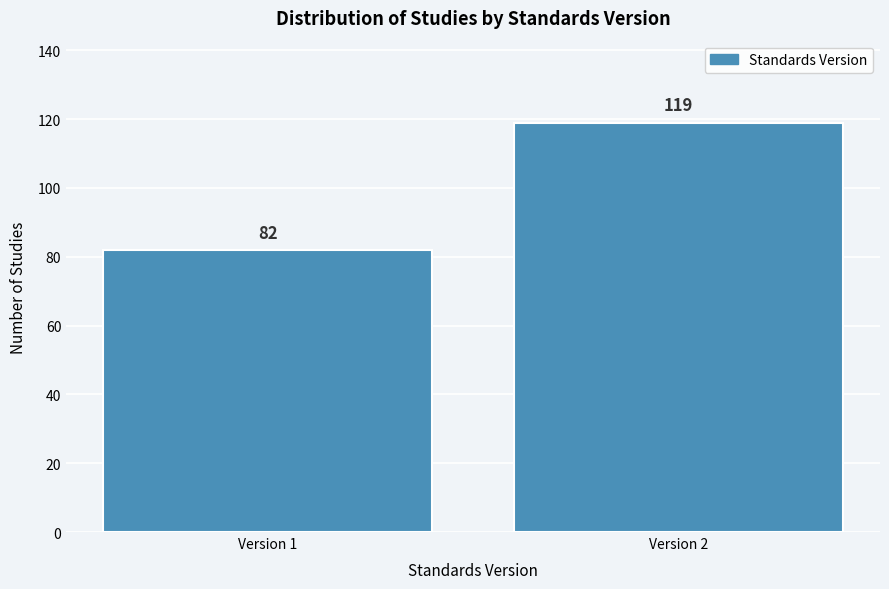

Reading right to left, what are all the values shown in this chart?

119	82